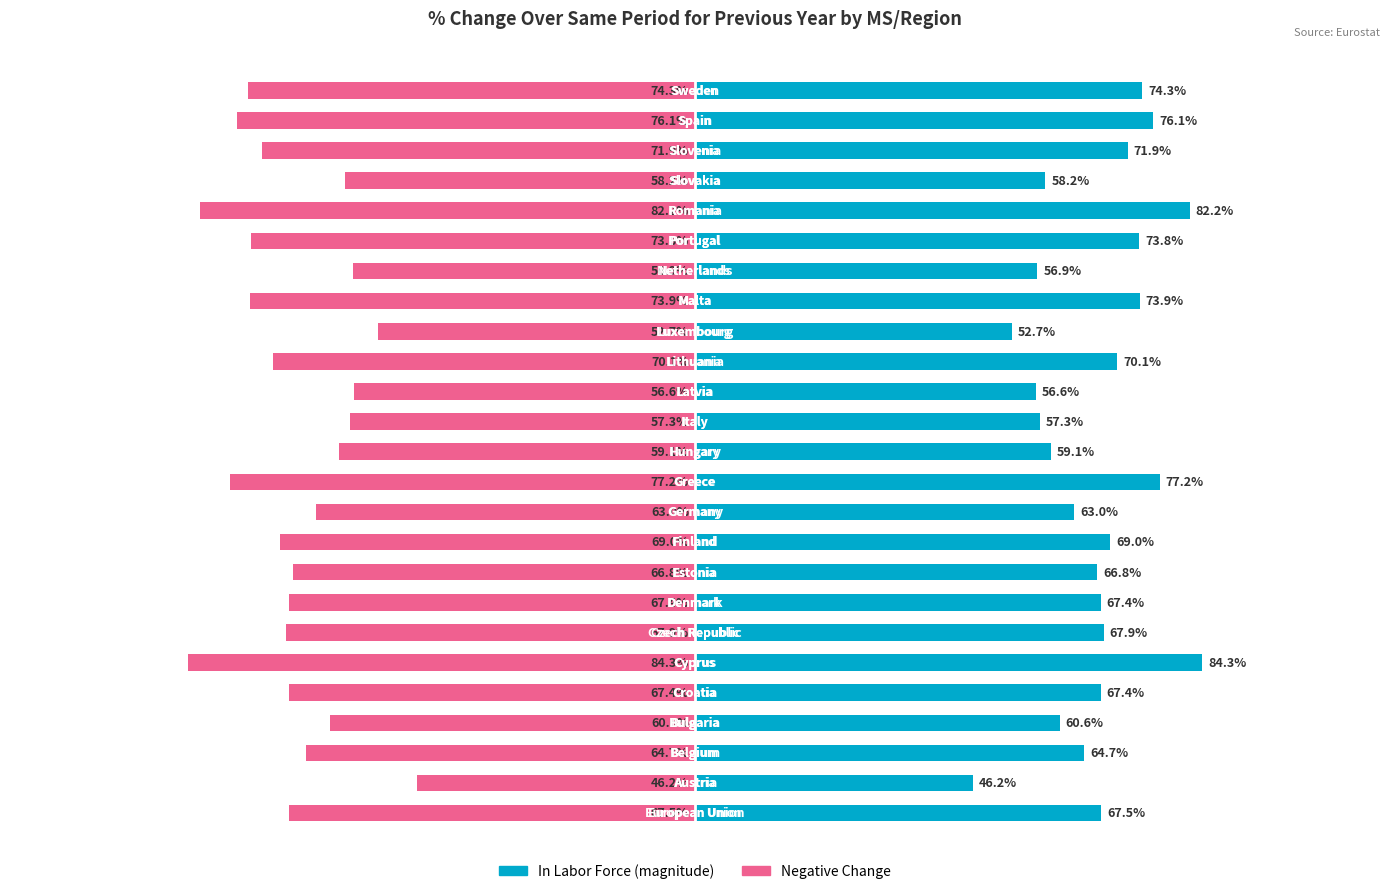

True or false: % change (negative) has a value of -0.5 at 9.

False